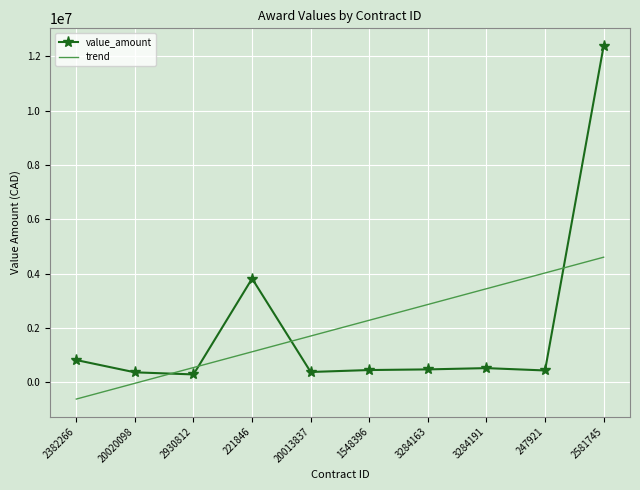

What is the total value across all series at 2581745?

16983152.6